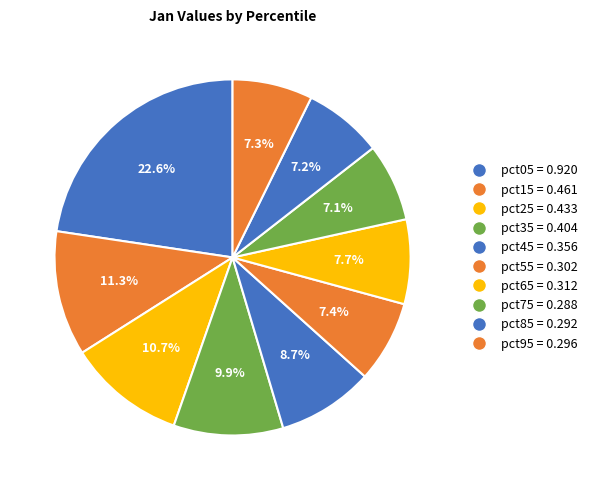

Count the number of slices in the pie.

10